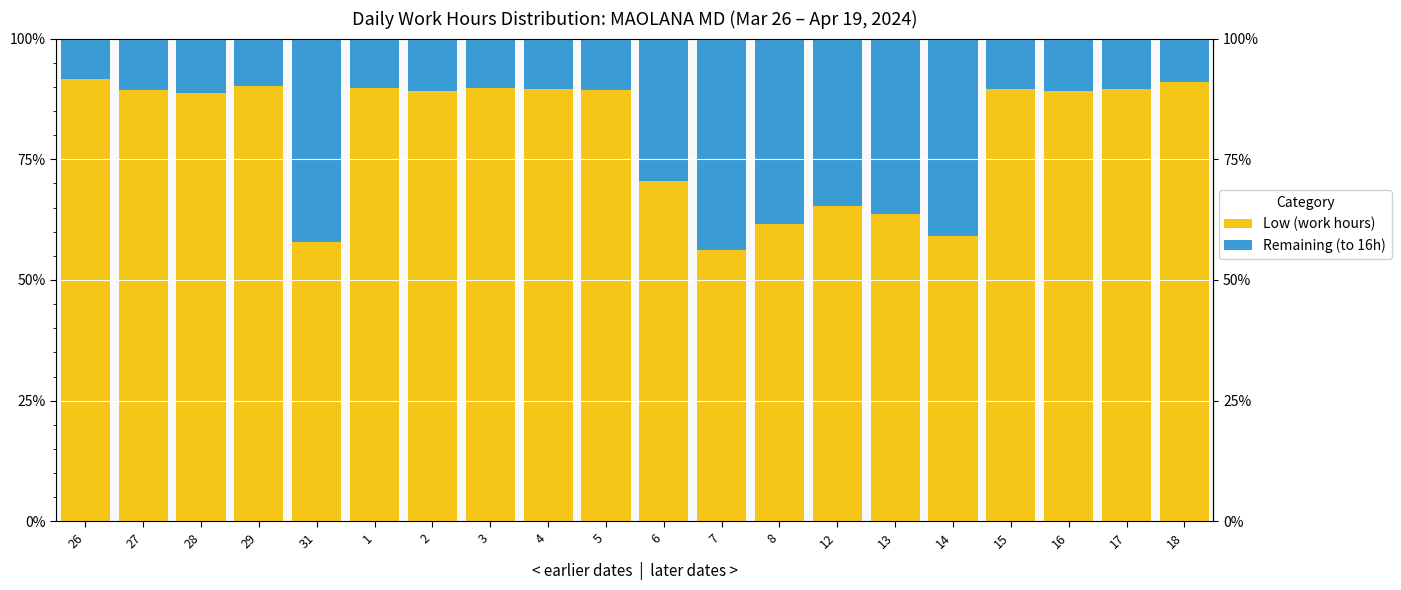

What is the difference between the maximum and minimum values in the Low (work hours) series?

35.4